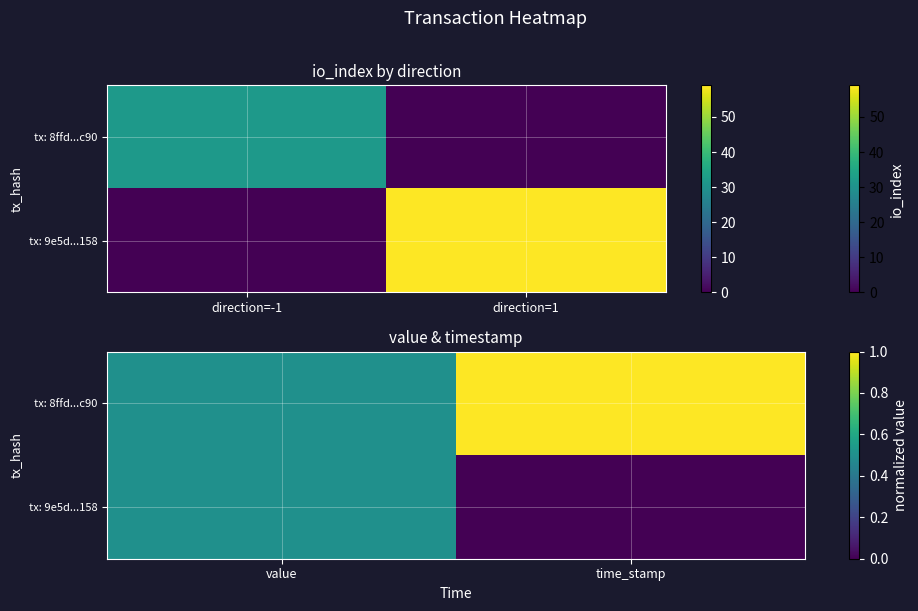

Count the tx: 8ffd...c90 values in the range 0 to 1.

2